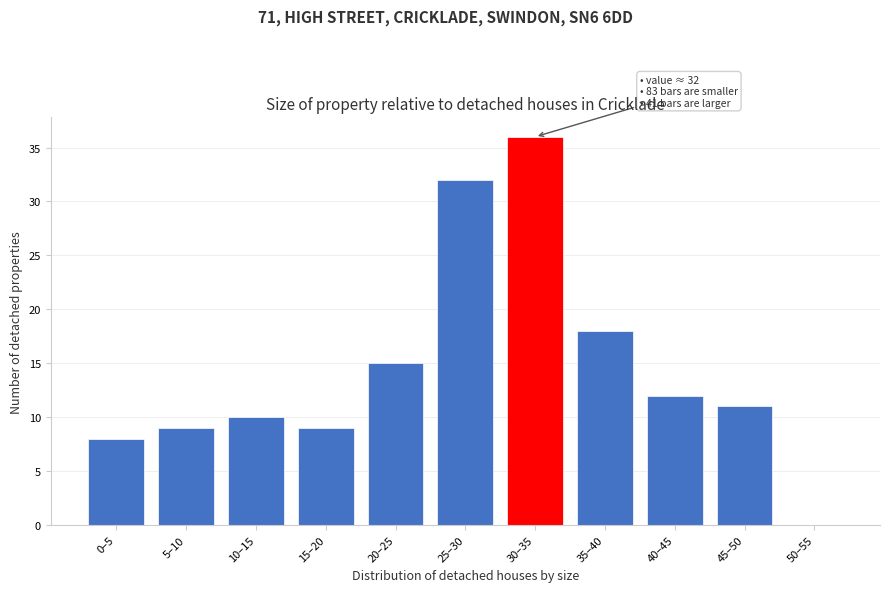

Reading left to right, what are all the values shown in this chart?

0–5=8	5–10=9	10–15=10	15–20=9	20–25=15	25–30=32	30–35=36	35–40=18	40–45=12	45–50=11	50–55=0